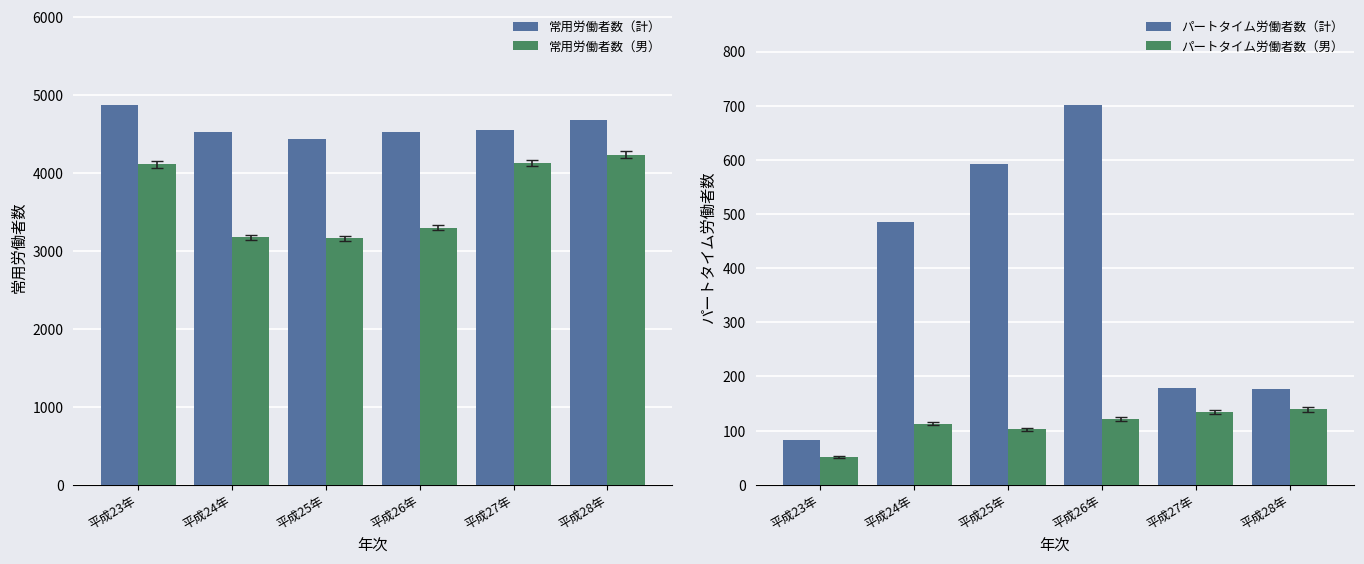

What is the label of the 2nd bar from the left?

平成24年